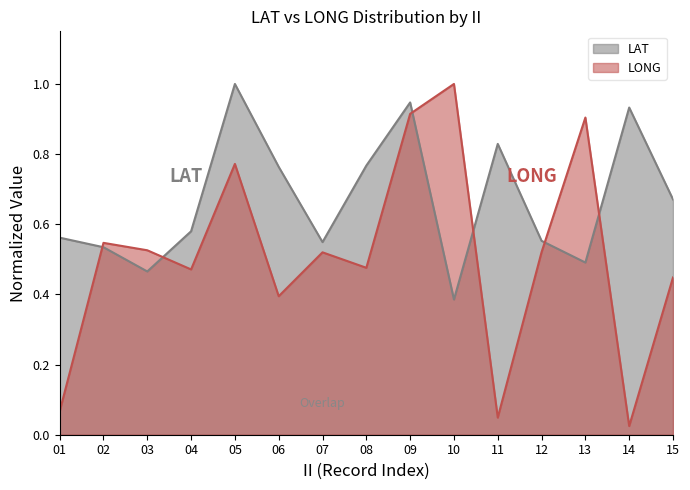

In LAT, how many points are lower than both neighbors (excluding endpoints)?

4